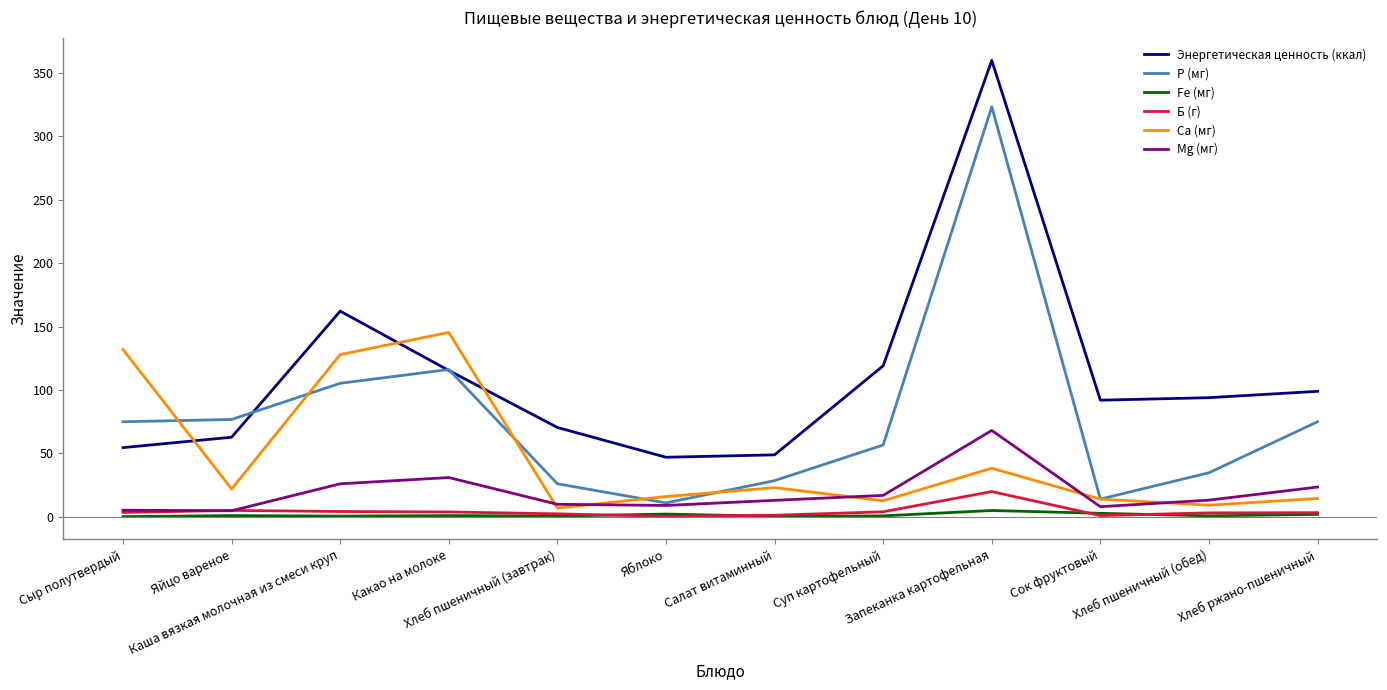

True or false: Б (г) and Р (мг) cross at least once.

False